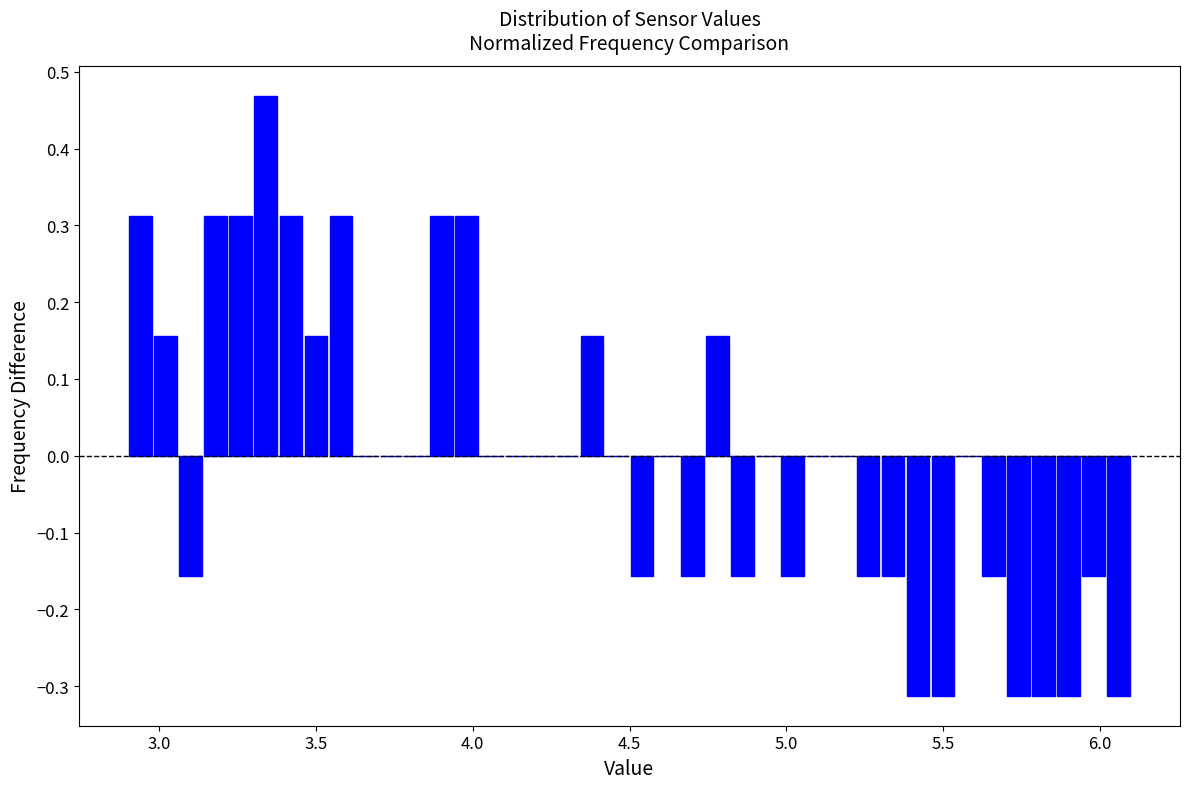

Around what value on the x-axis is the tallest bar? Give the approximate position of its centre, as read against the axis.

3.35